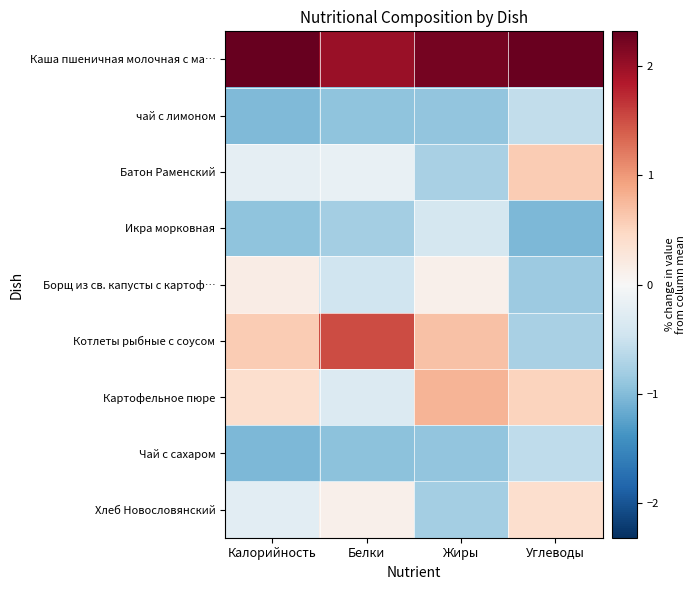

At how many categories does at least one series exceed 0?

4